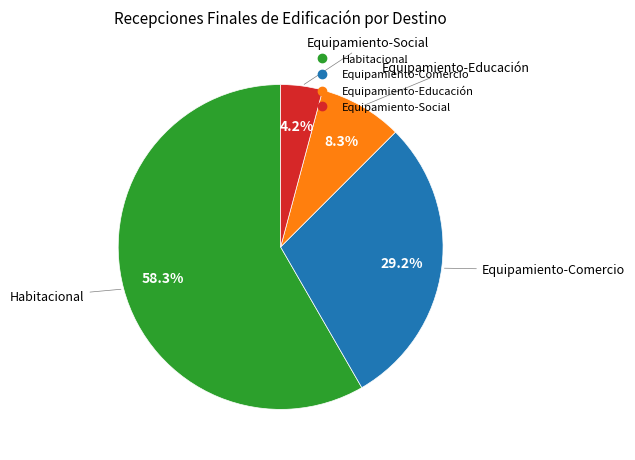

Does Habitacional account for over 50% of the chart?

Yes